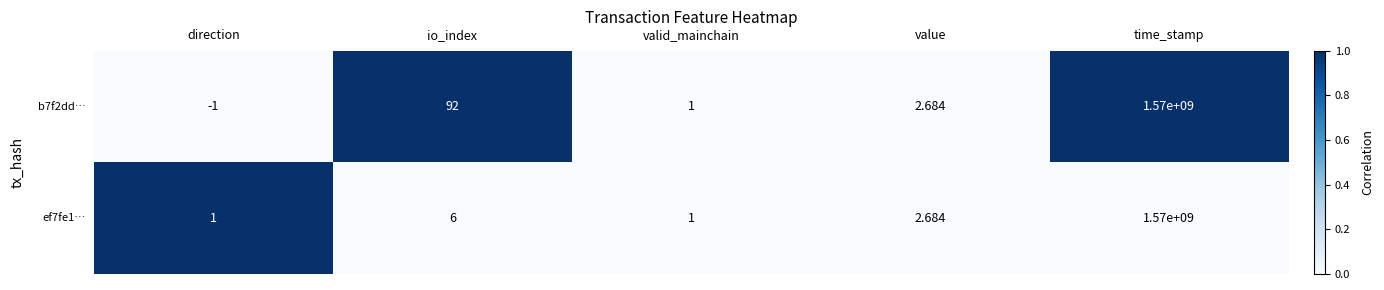

Is the value of ef7fe1… at value greater than the value of b7f2dd… at io_index?

No